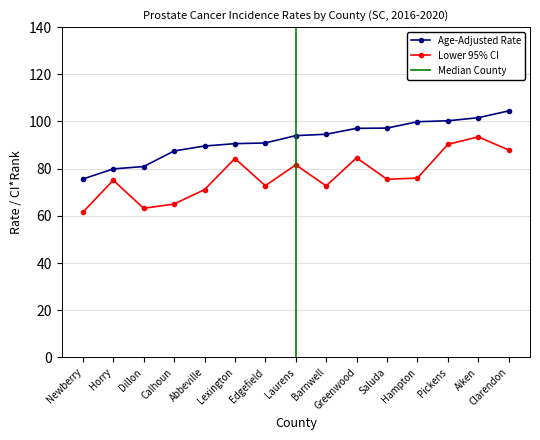

What is the label of the 11th point from the left?

Saluda